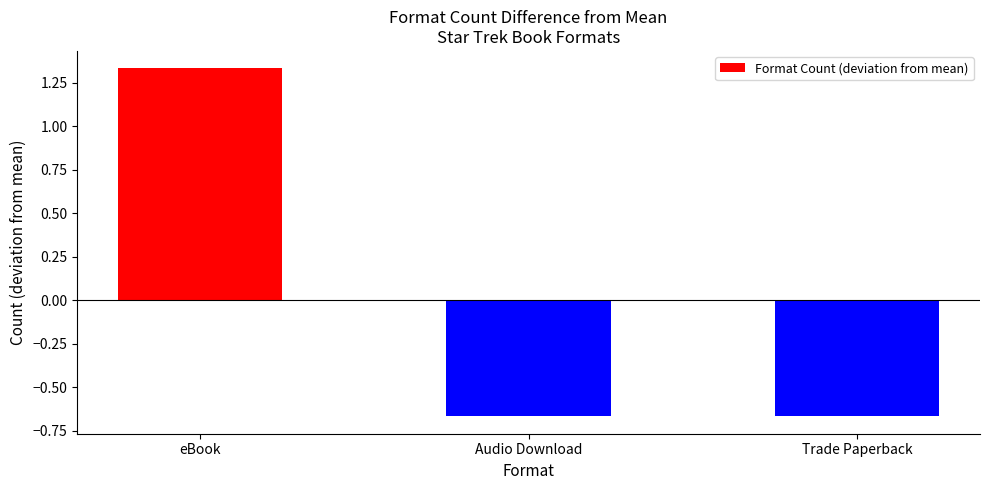

At which category does the chart reach its peak across all series?

eBook